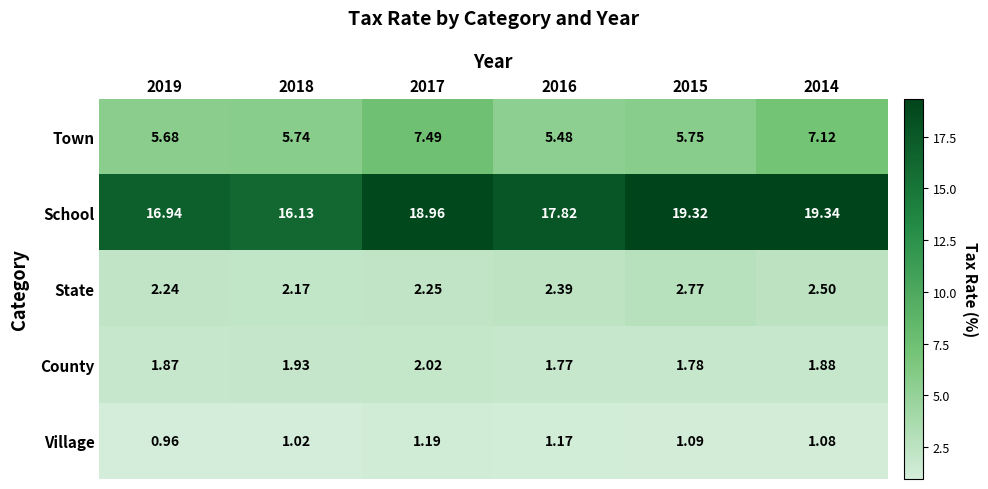

Is the value of Village at 2017 greater than the value of Town at 2016?

No